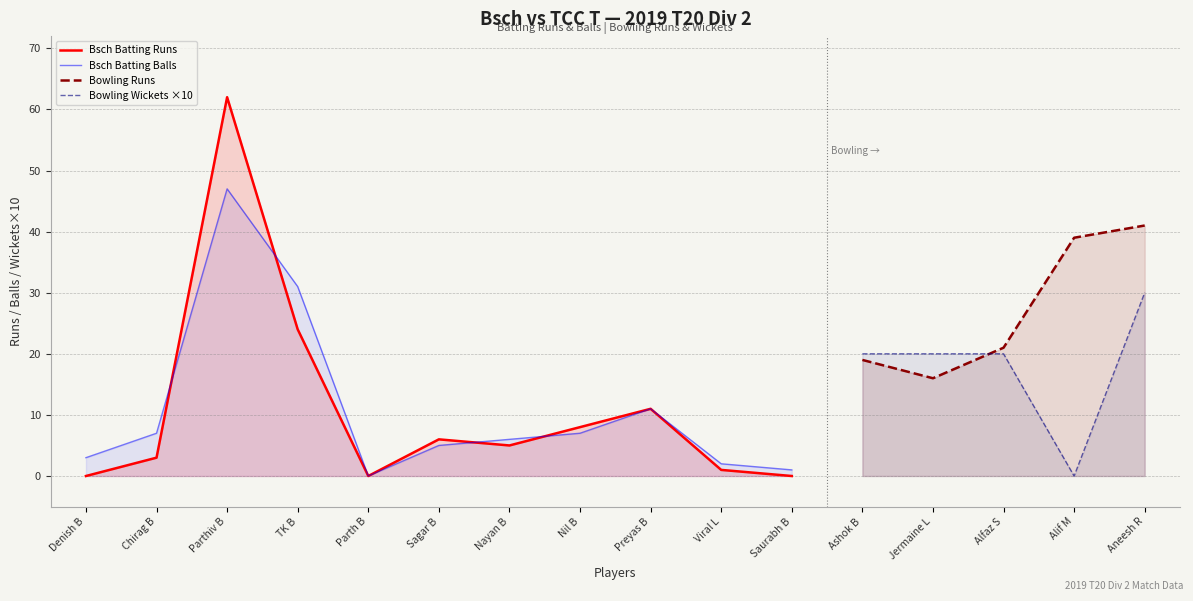

Does the chart have visible grid lines?

Yes